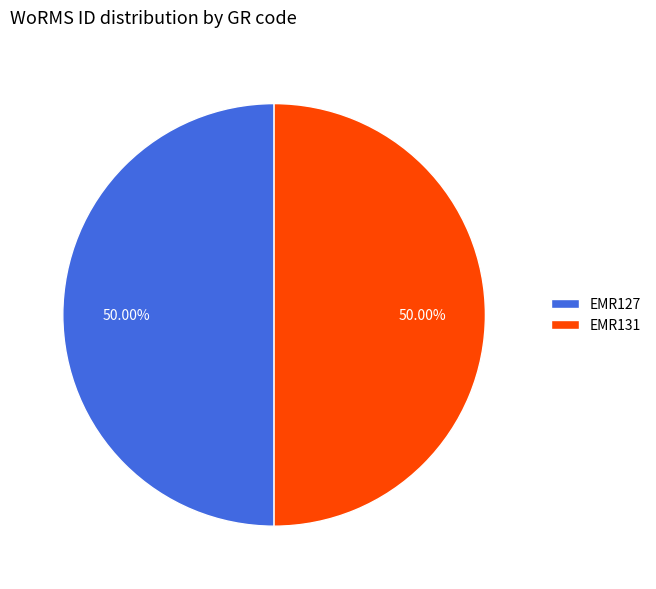

Approximately how many times larger is the value at EMR127 compared to EMR131?

1.0